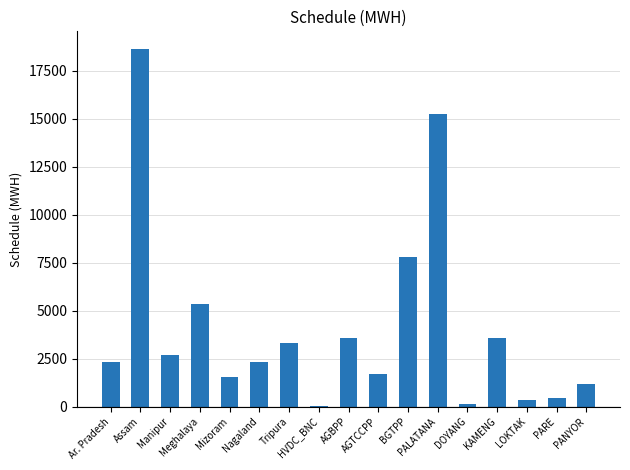

Which has a higher value, Assam or Meghalaya?

Assam